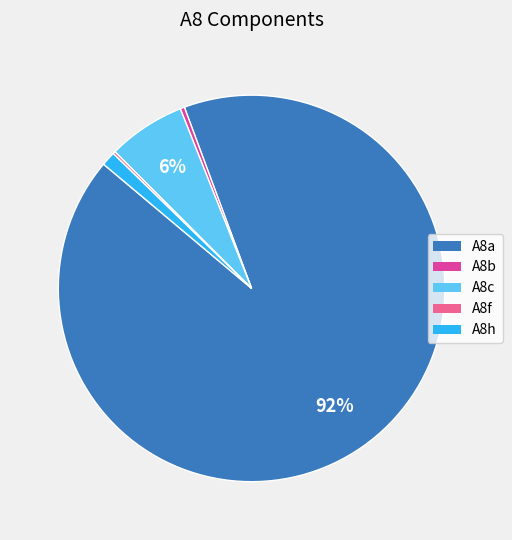

What is the majority slice?

A8a